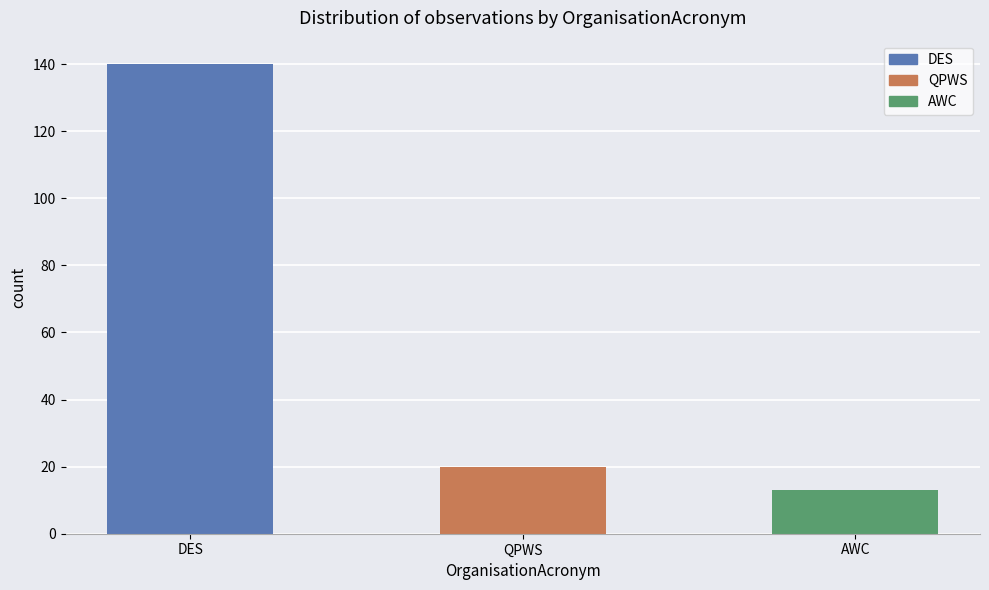

The value at AWC is 13. True or false?

True